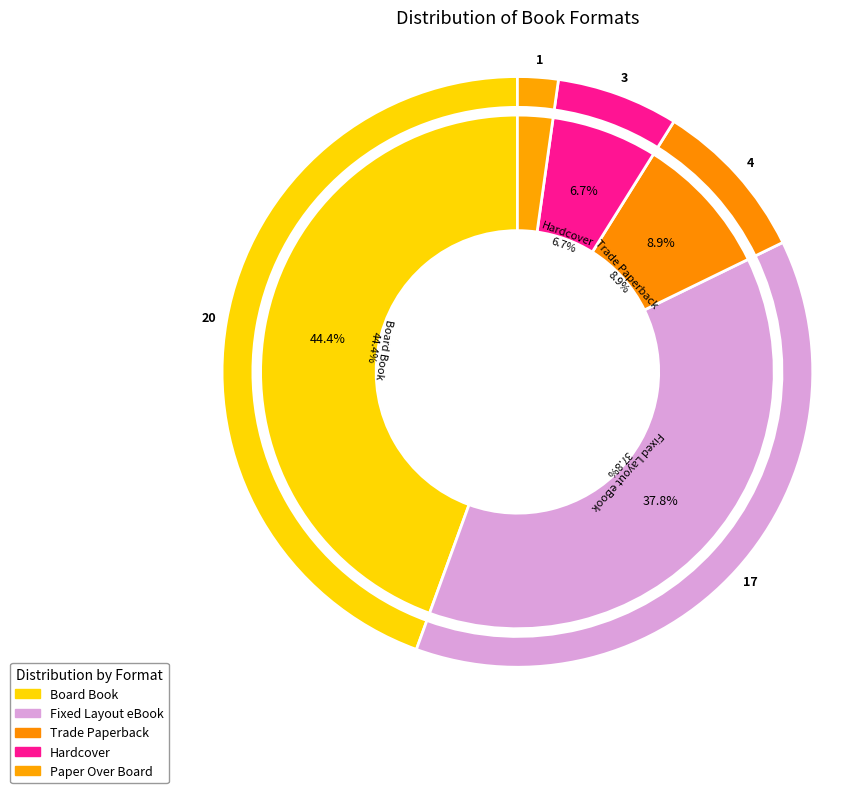

To the nearest percent, what portion does Fixed Layout eBook represent?

38%